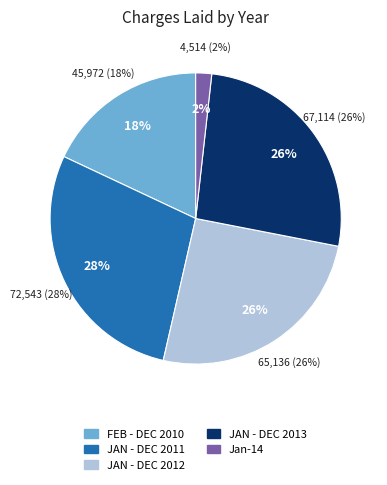

How many slices are in this pie chart?

5